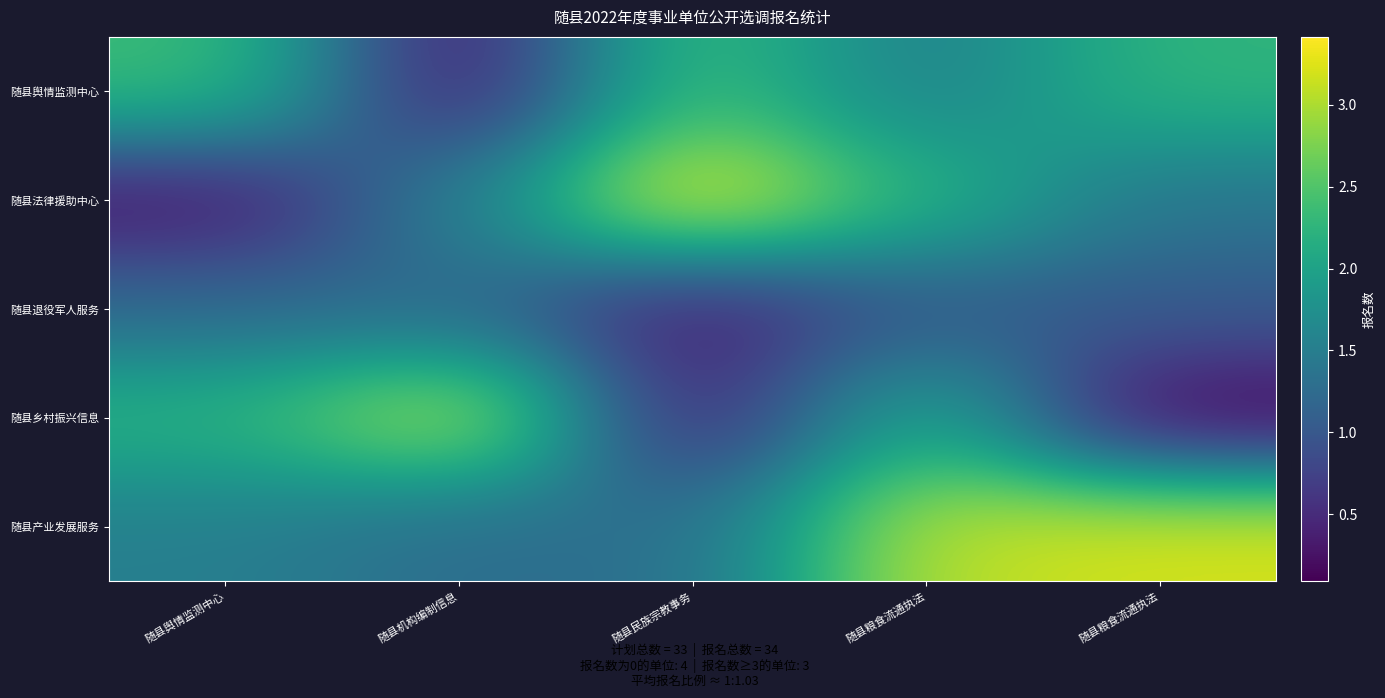

Which series has the largest total across all categories?

随县产业发展服务